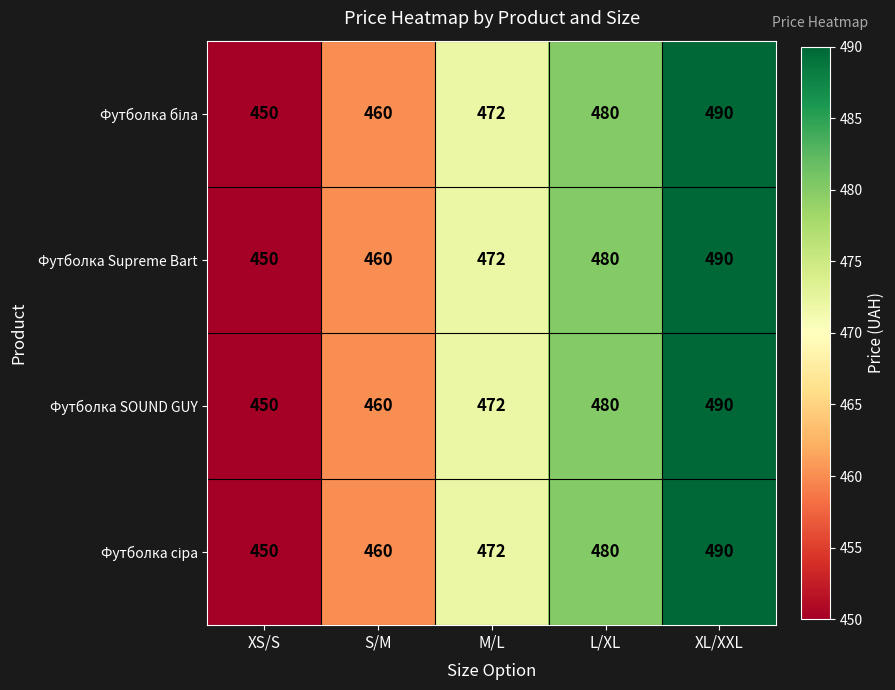

What is the difference between the Футболка Supreme Bart values at XL/XXL and S/M?

30